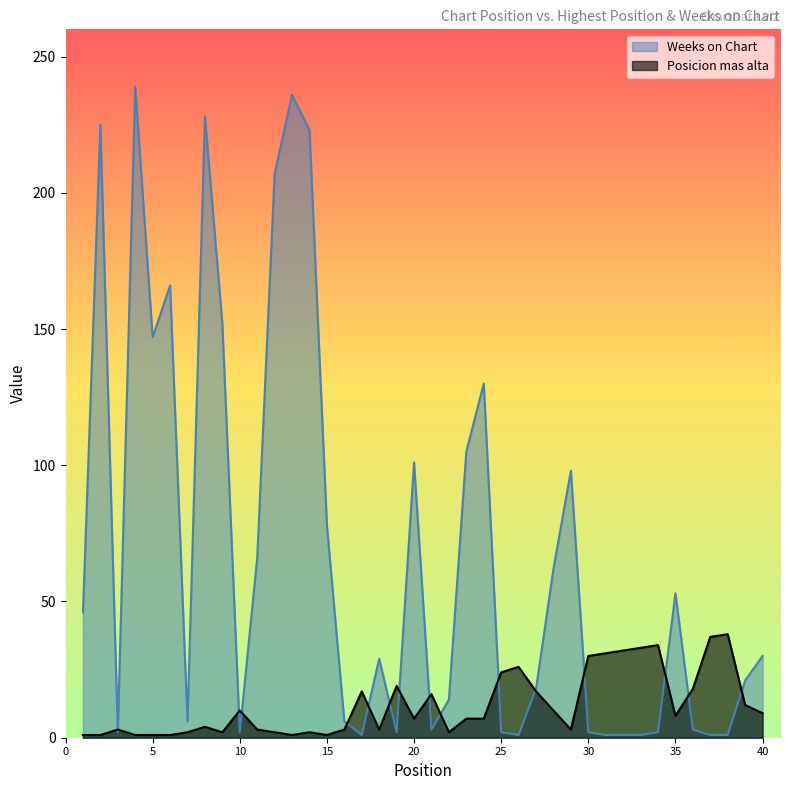

Where is the first local minimum for Posicion mas alta?

9